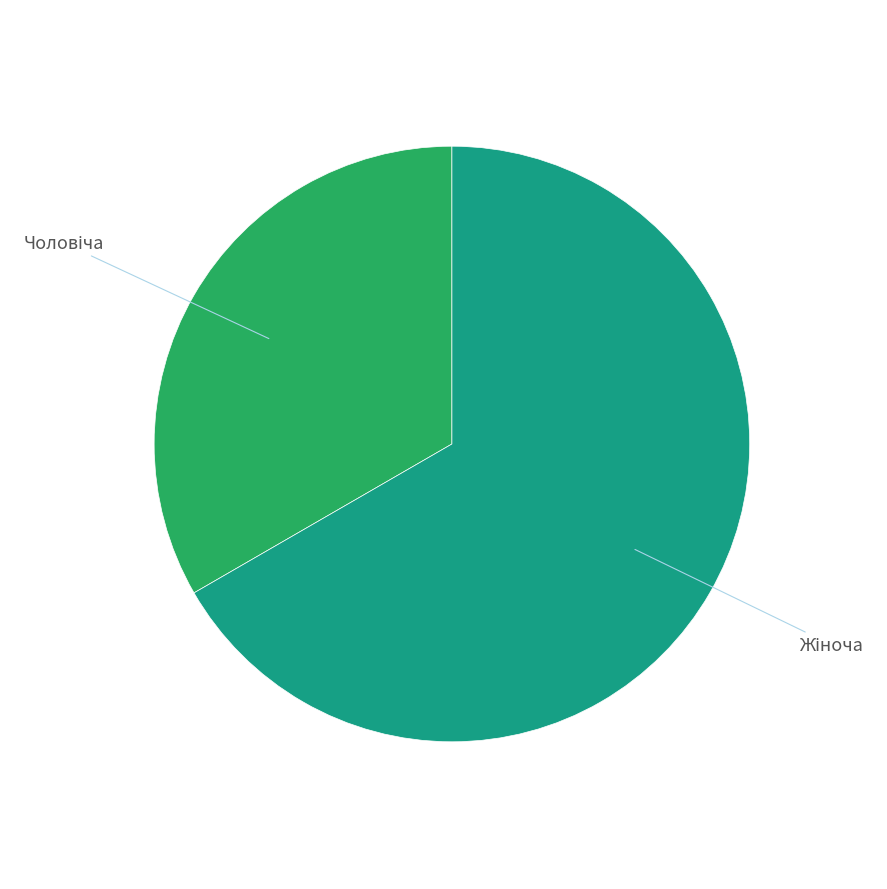

Is there any slice that represents more than half of the pie?

Yes